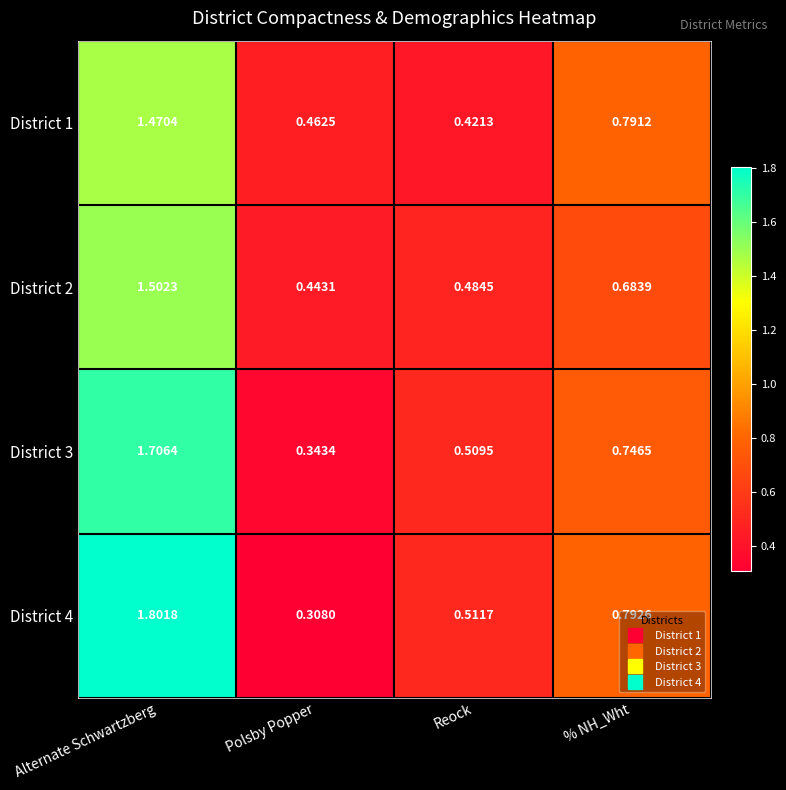

What is the difference between the highest and lowest values at Polsby Popper?

0.2